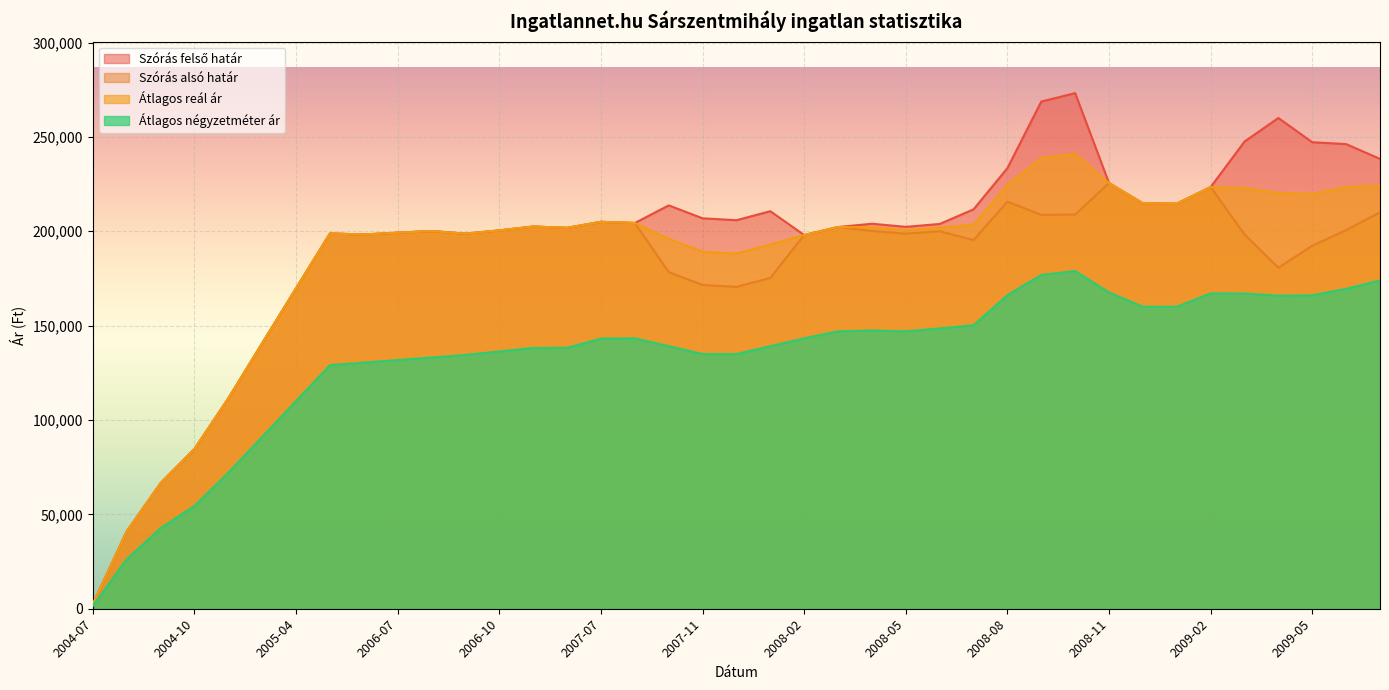

At which category does Szórás felső határ reach its first local valley?

2006-06